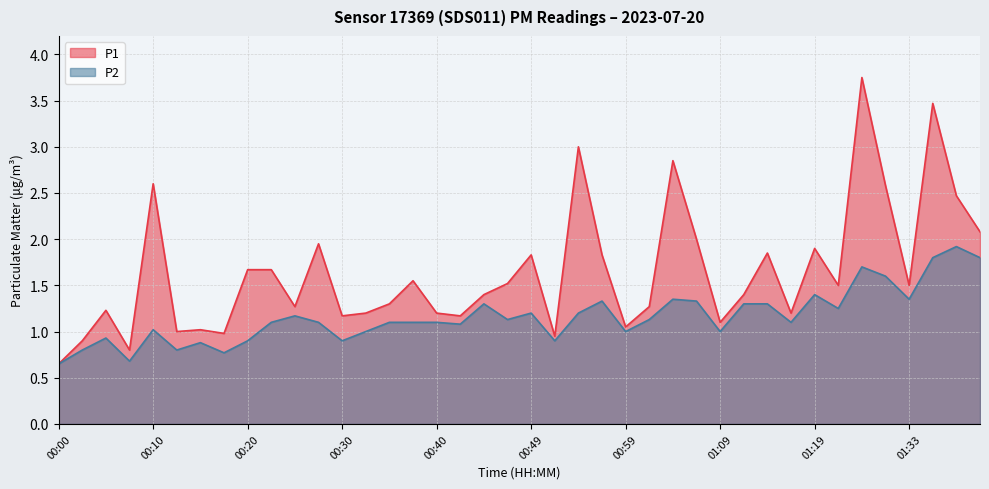

Is it true that P1 equals 1.9 at 00:05?

False